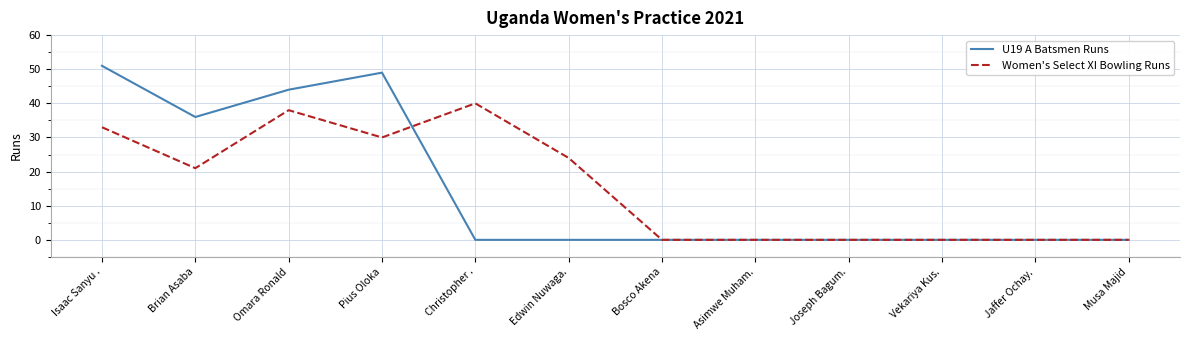

What is the maximum value for Women's Select XI Bowling Runs?

40